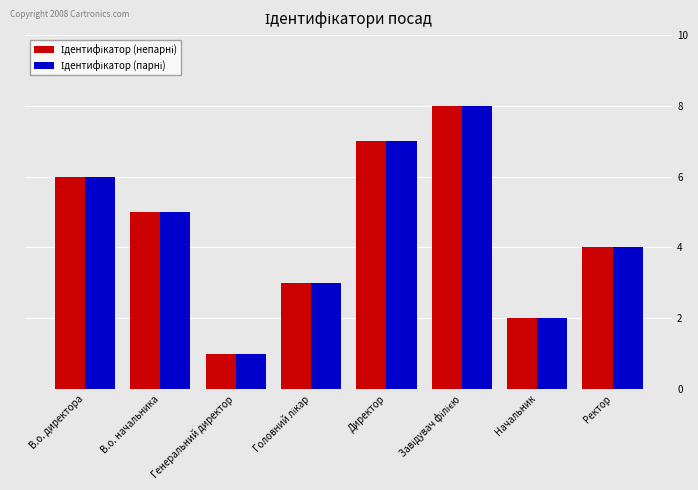

Which label corresponds to the smallest value in the chart?

Генеральний директор